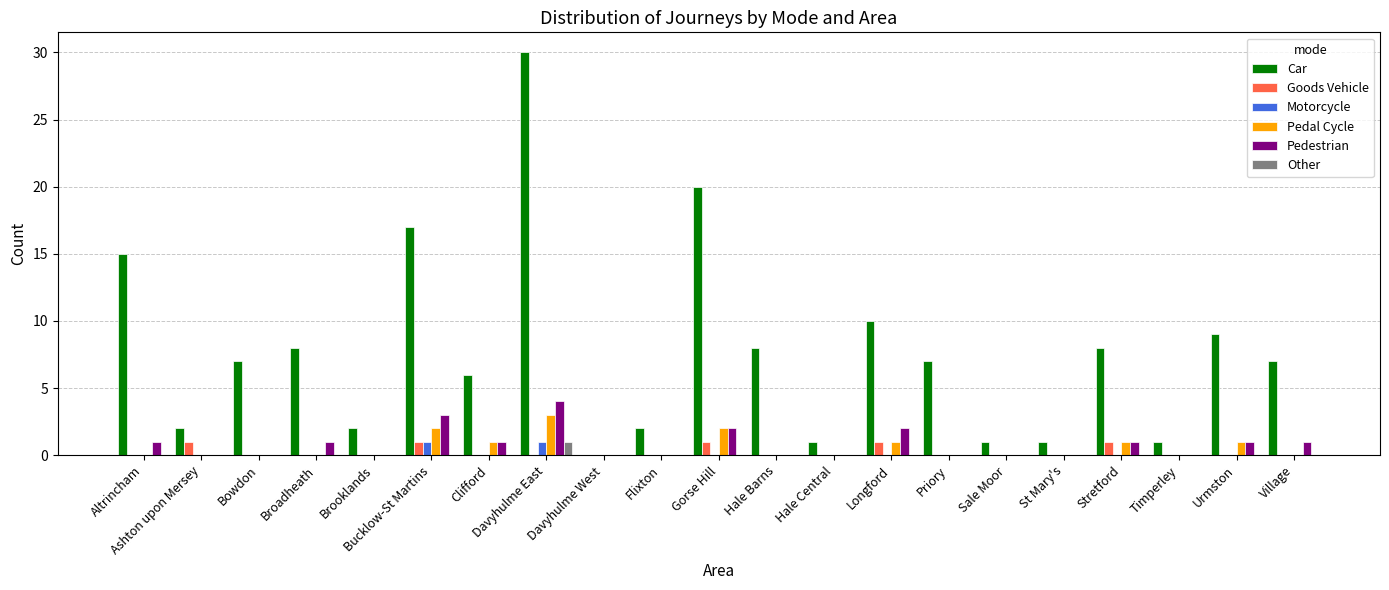

What is the sum of all Pedestrian values?

17